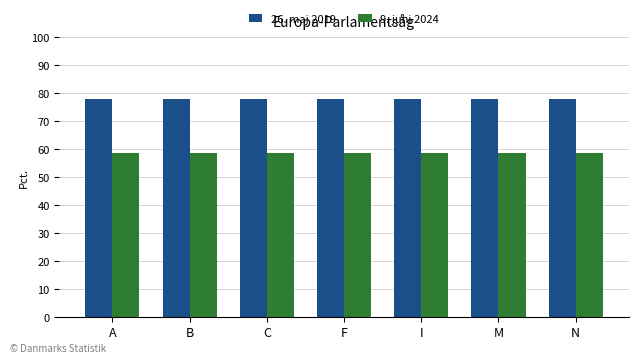

Count the 26. maj 2019 values in the range 78 to 79.

7